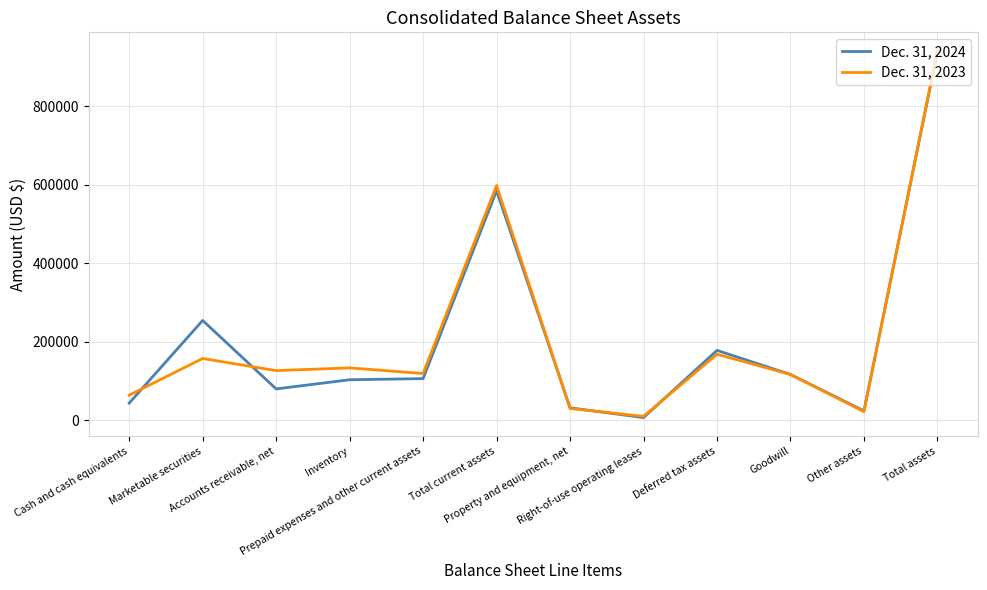

List the series in order of their overall mean, highest first.

Dec. 31, 2023, Dec. 31, 2024